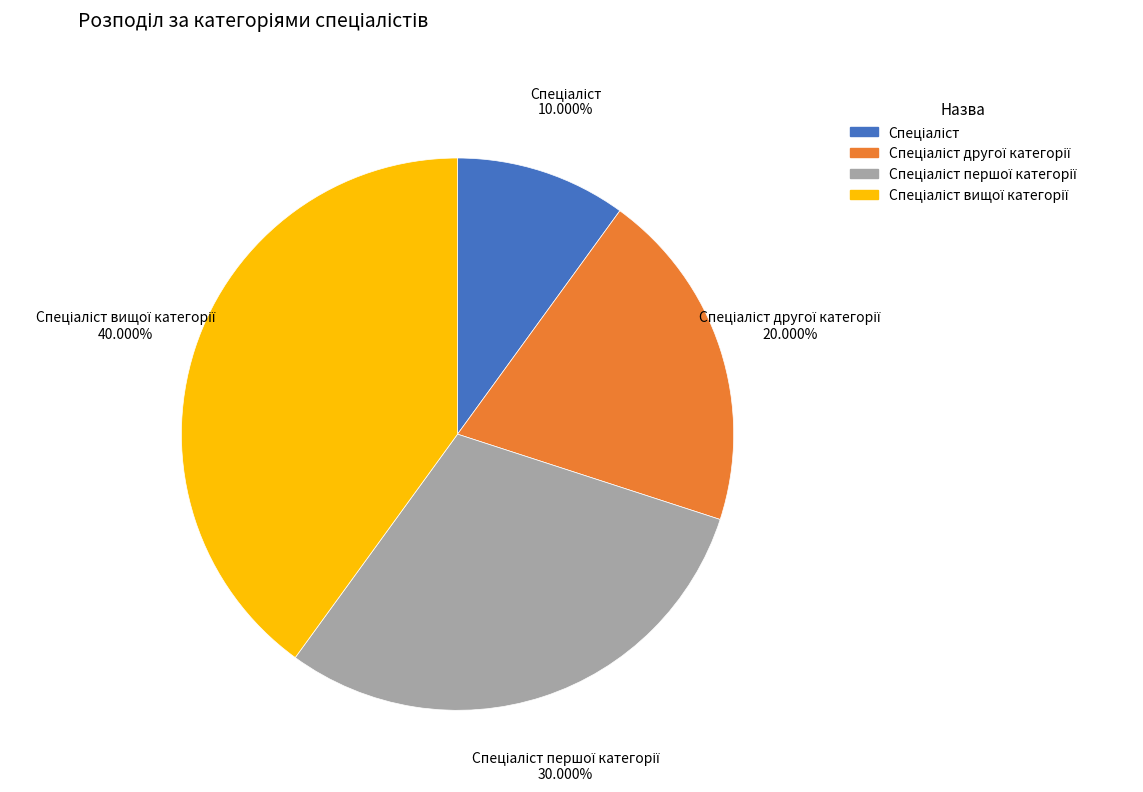

Does any single category account for the majority?

No